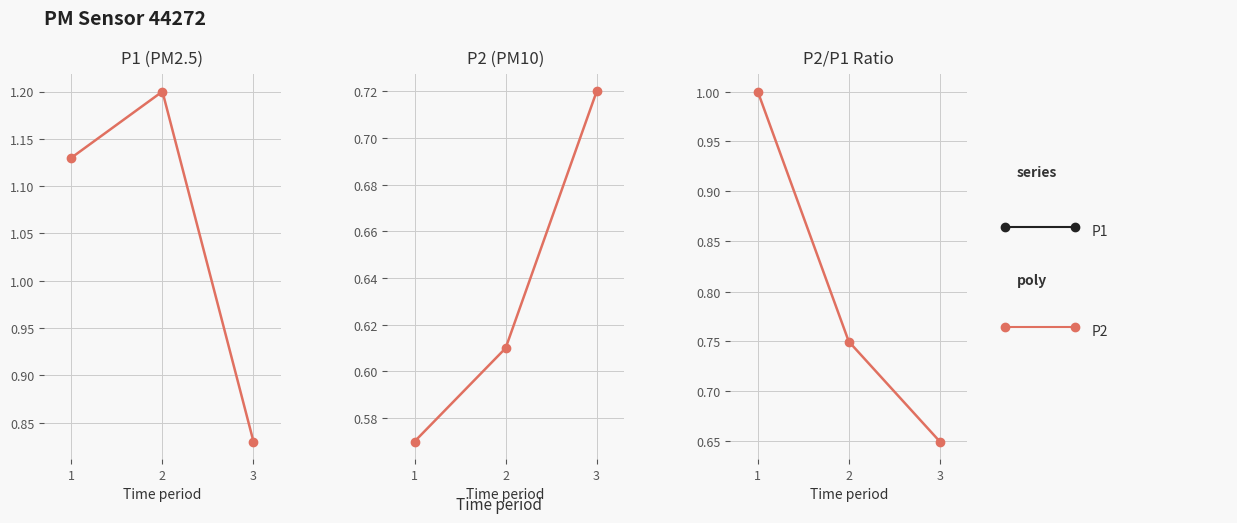

Reading left to right, what are all the values shown in this chart?

P1: 1.1	1.2	0.8
P2: 0.6	0.6	0.7
P2/P1 ratio: 1.0	0.8	0.7